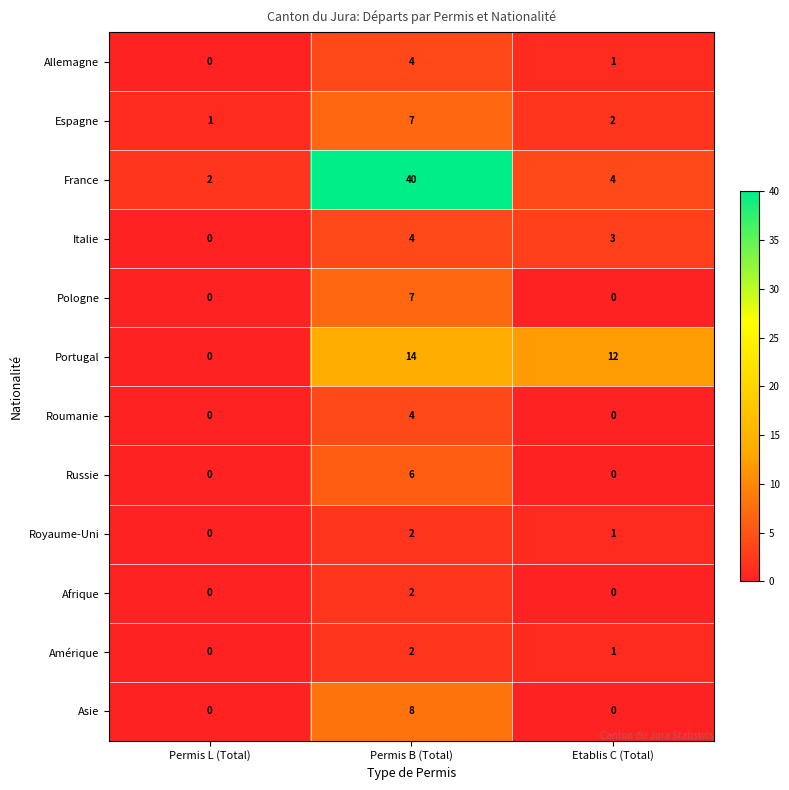

Which series has the widest spread of values?

France